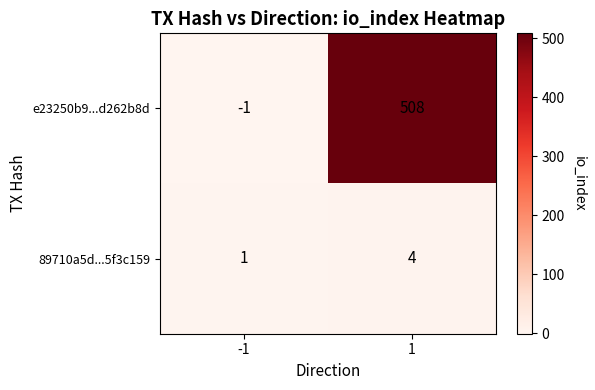

What is the sum of all e23250b9...d262b8d values?

507